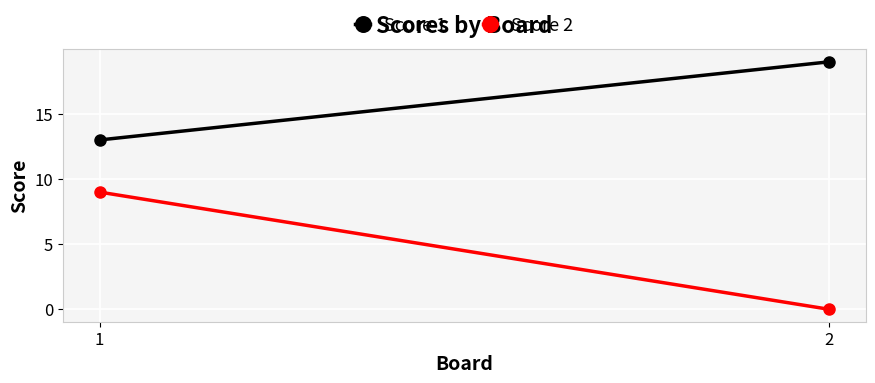

Reading right to left, transcribe all the data shown in this chart.

Score 1: 2=19	1=13
Score 2: 2=0	1=9